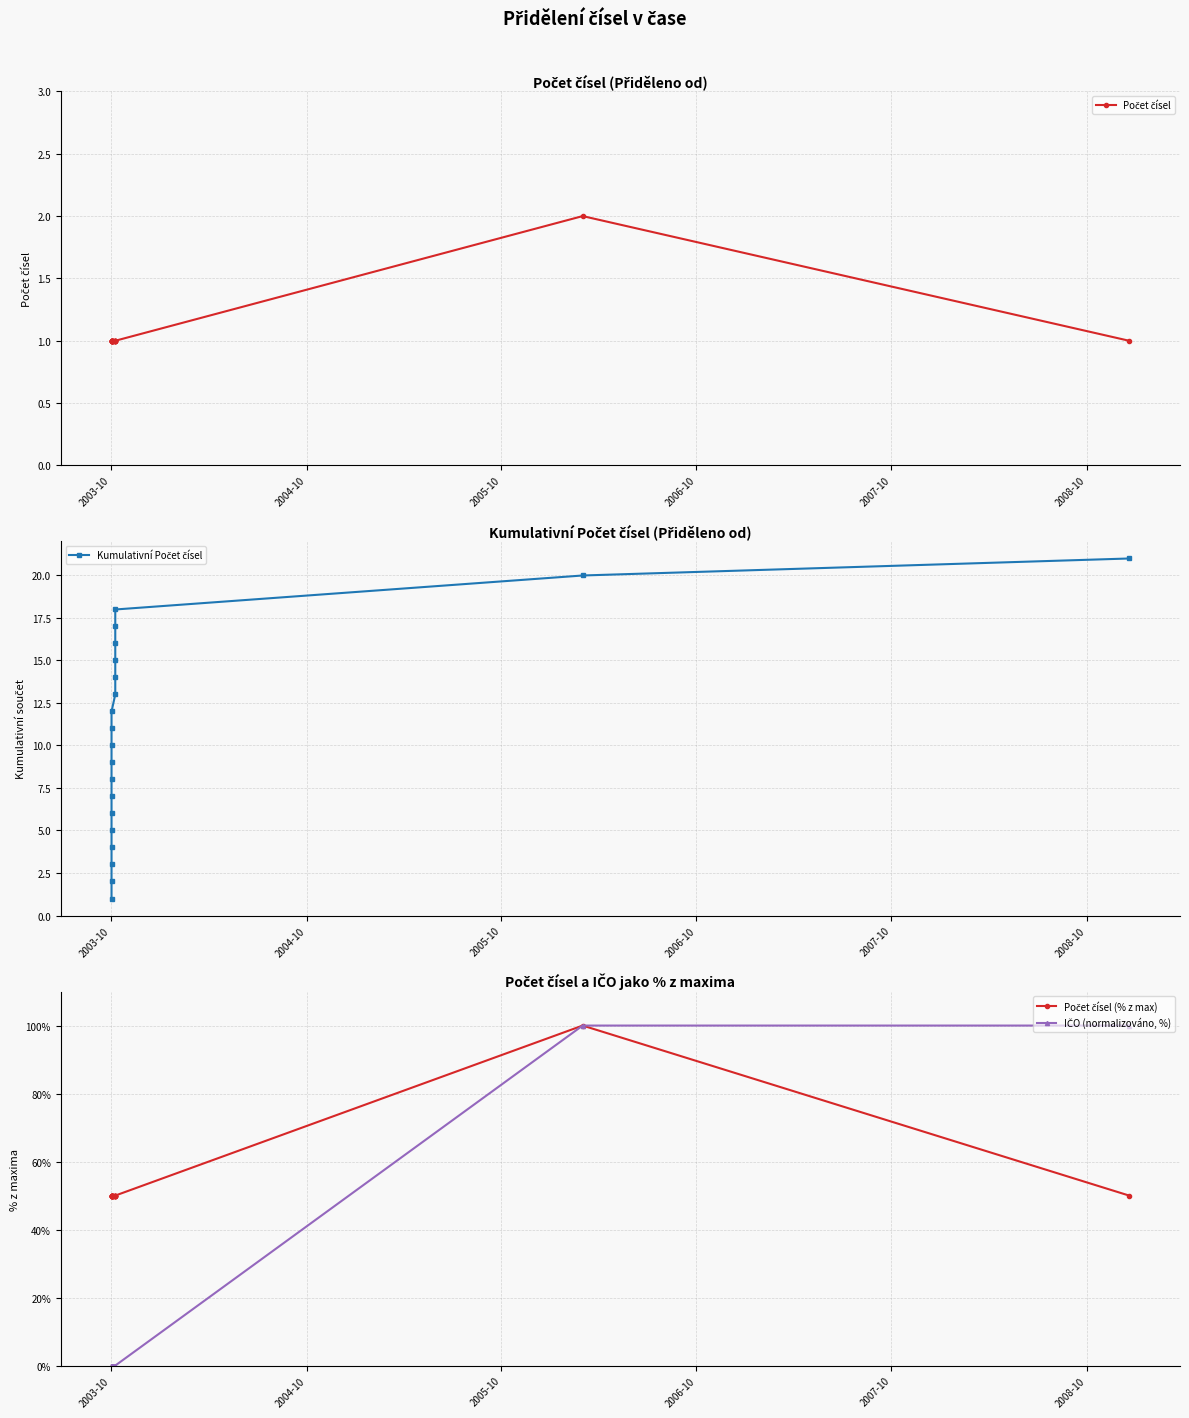

Does the chart have visible grid lines?

Yes